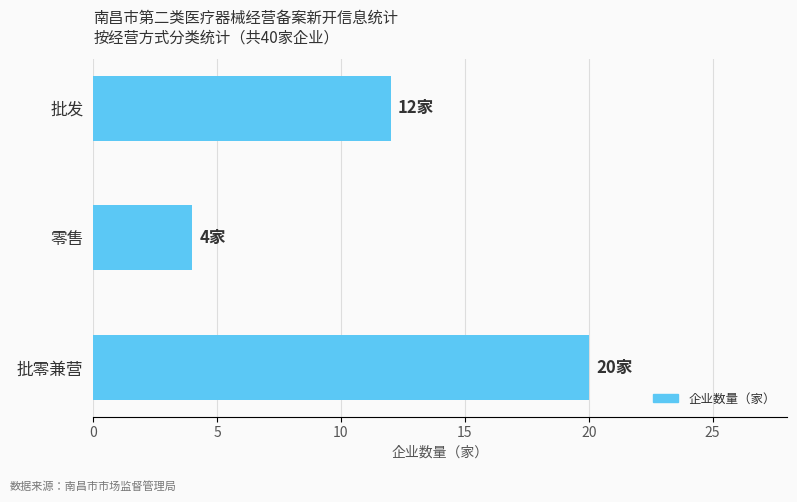

What is the change in value from 批零兼营 to 批发?

-8